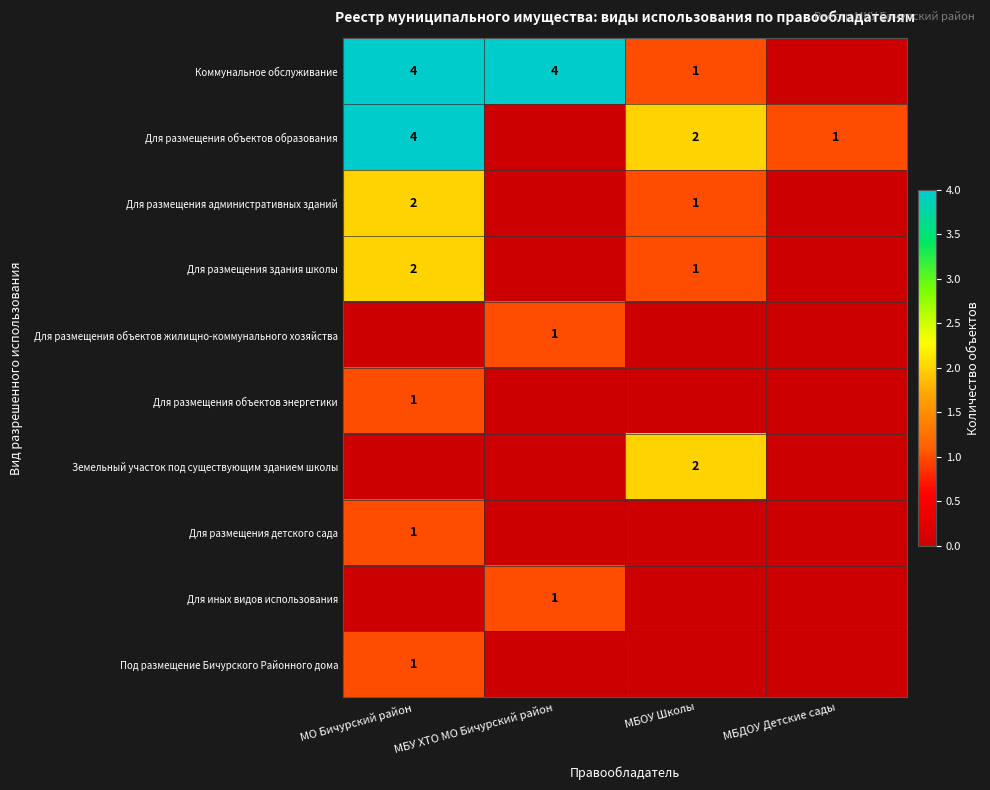

The Для размещения объектов энергетики series shows 1 at МО Бичурский район. True or false?

True